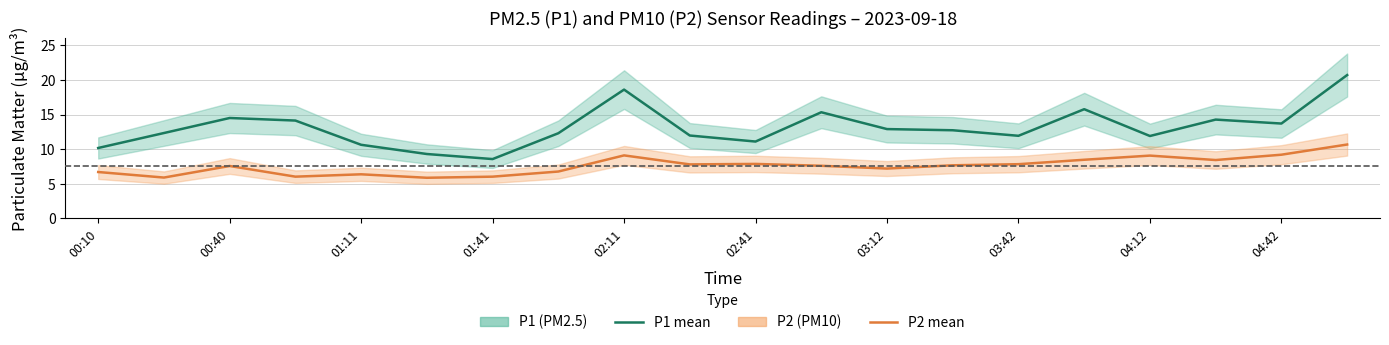

Reading left to right, transcribe all the data shown in this chart.

P1 (PM2.5): 10.2	12.3	14.5	14.1	10.6	9.3	8.6	12.3	18.6	12.0	11.1	15.3	12.9	12.7	11.9	15.8	11.9	14.3	13.7	20.7
P2 (PM10): 6.7	5.9	7.6	6.0	6.4	5.9	6.0	6.8	9.1	7.8	7.9	7.6	7.2	7.7	7.8	8.5	9.1	8.4	9.2	10.7